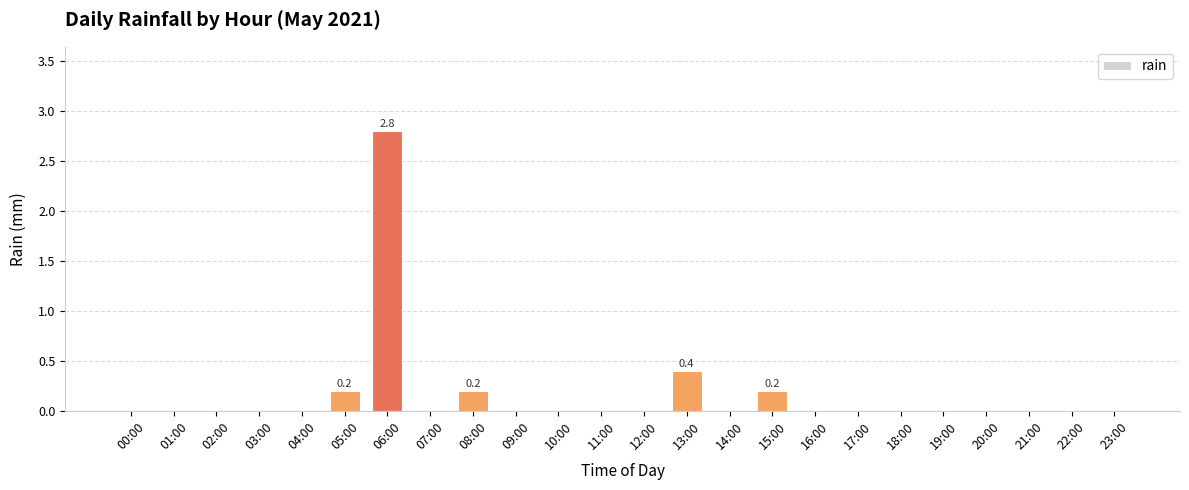

Which has a higher value, 21:00 or 05:00?

05:00